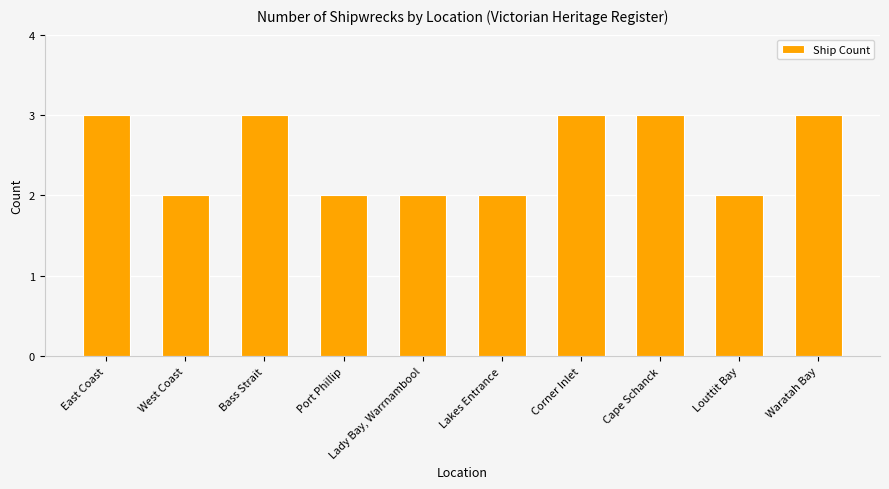

What is the label of the 8th bar from the right?

Bass Strait